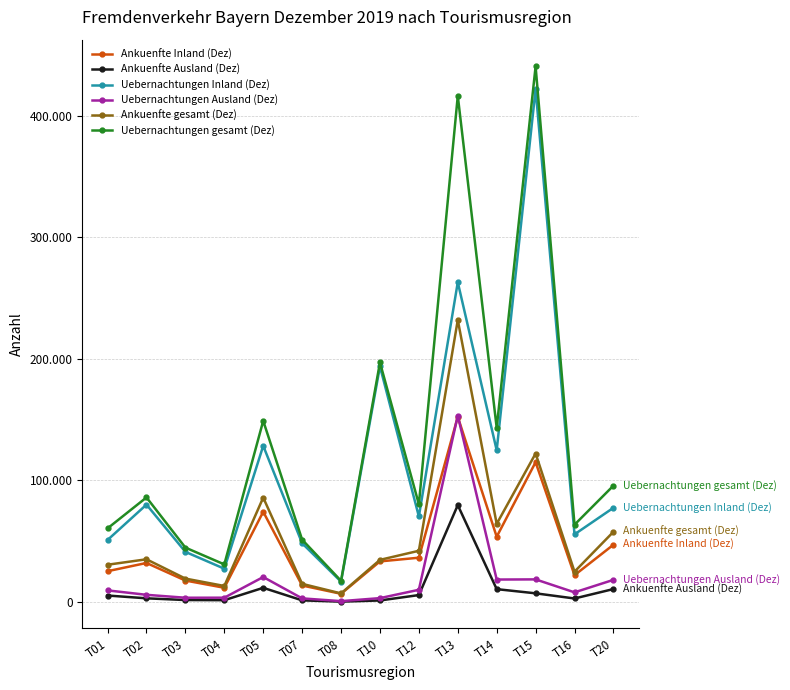

What is the average value of the Ankuenfte Inland (Dez) series?

45793